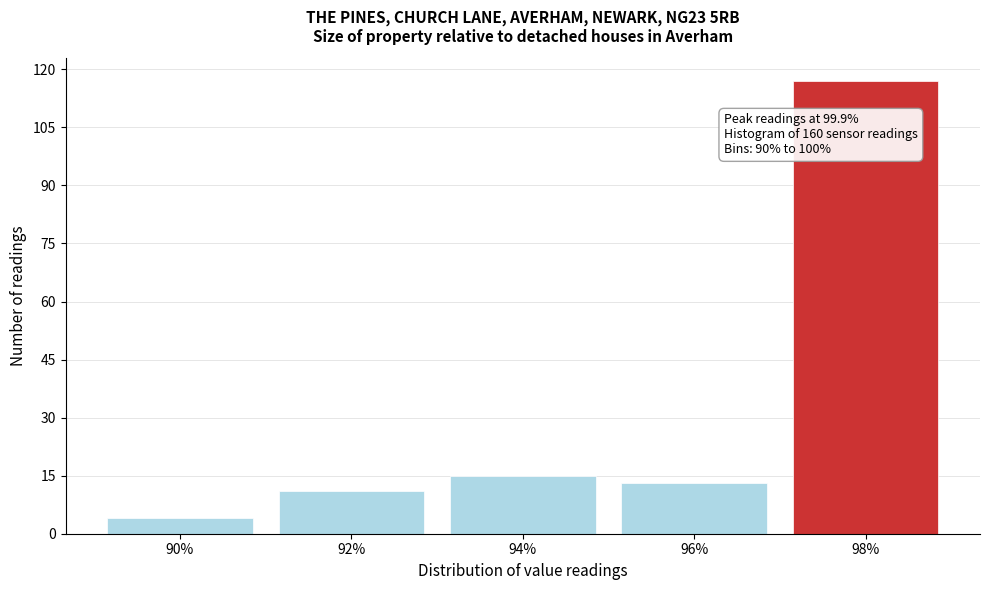

Reading right to left, list all the values displayed in this chart.

98%=117	96%=13	94%=15	92%=11	90%=4